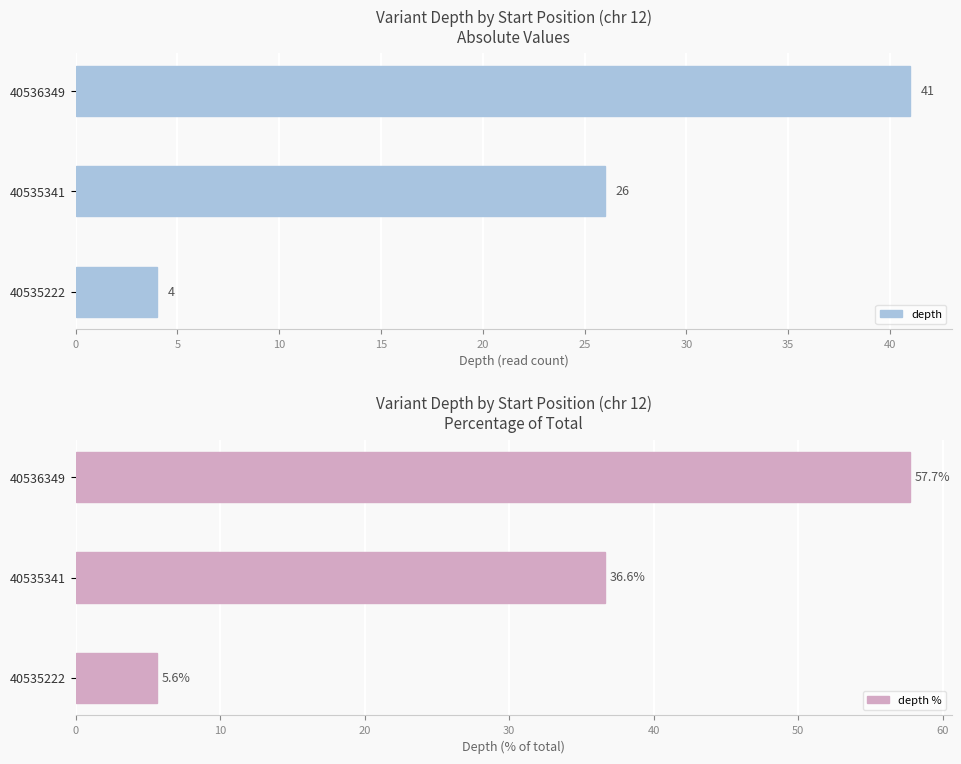

How many values in the depth % series are below 36?

1